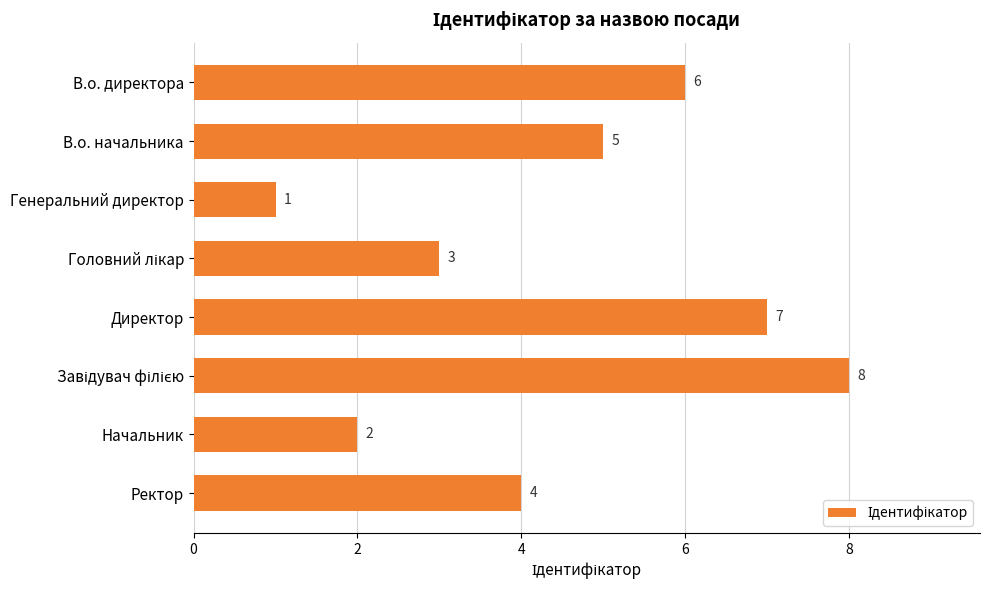

Reading top to bottom, extract all data points from this chart.

6	5	1	3	7	8	2	4